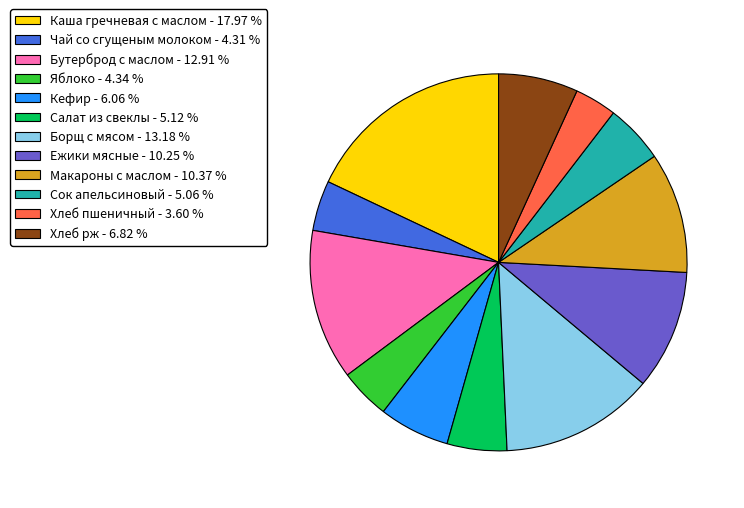

How many segments does this pie chart have?

12